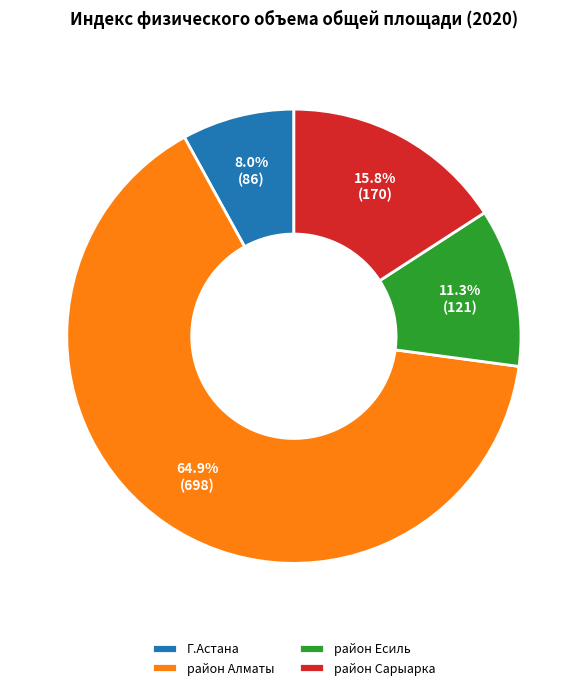

Which category accounts for the majority?

район Алматы